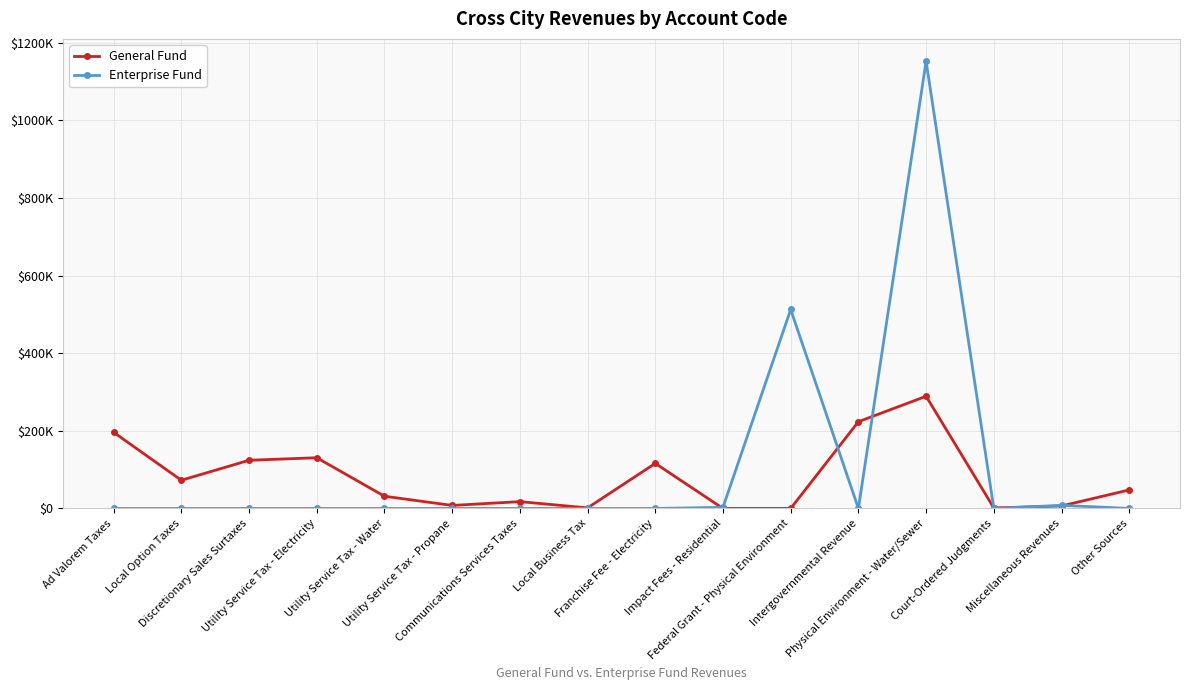

Reading left to right, what are all the values shown in this chart?

General Fund: 196088	72641	124076	130640	31474	7761	17553	1461	116115	0	0	223455	288995	1288	6428	47689
Enterprise Fund: 0	0	0	0	0	0	0	0	0	2850	512475	0	1151926	0	7964	0